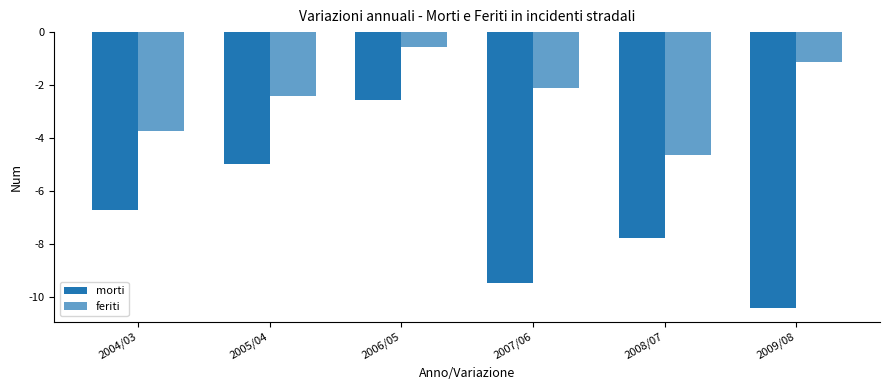

What is the lowest value of the morti series?

-10.4